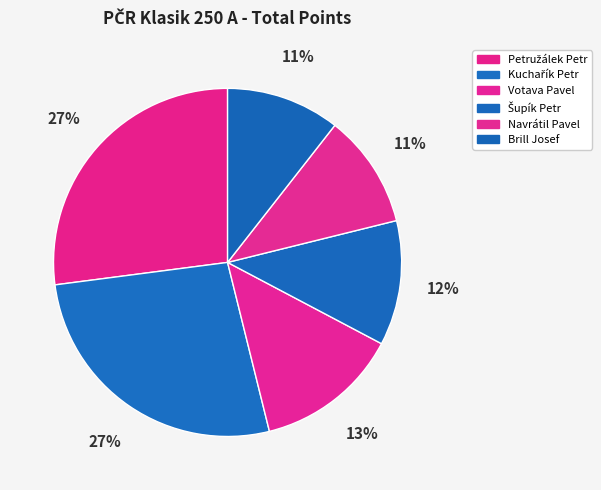

How many segments does this pie chart have?

6